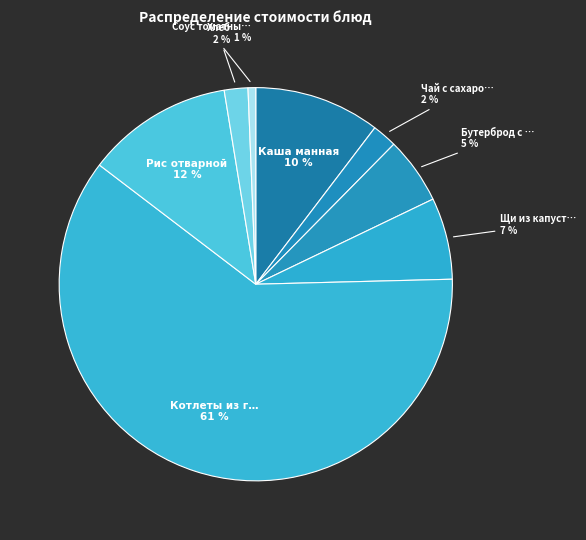

Rank the categories by value from highest to lowest.

Котлеты из говядины, Рис отварной, Каша манная, Щи из капусты, Бутерброд с сыром, Чай с сахаром, Хлеб, Соус томатный